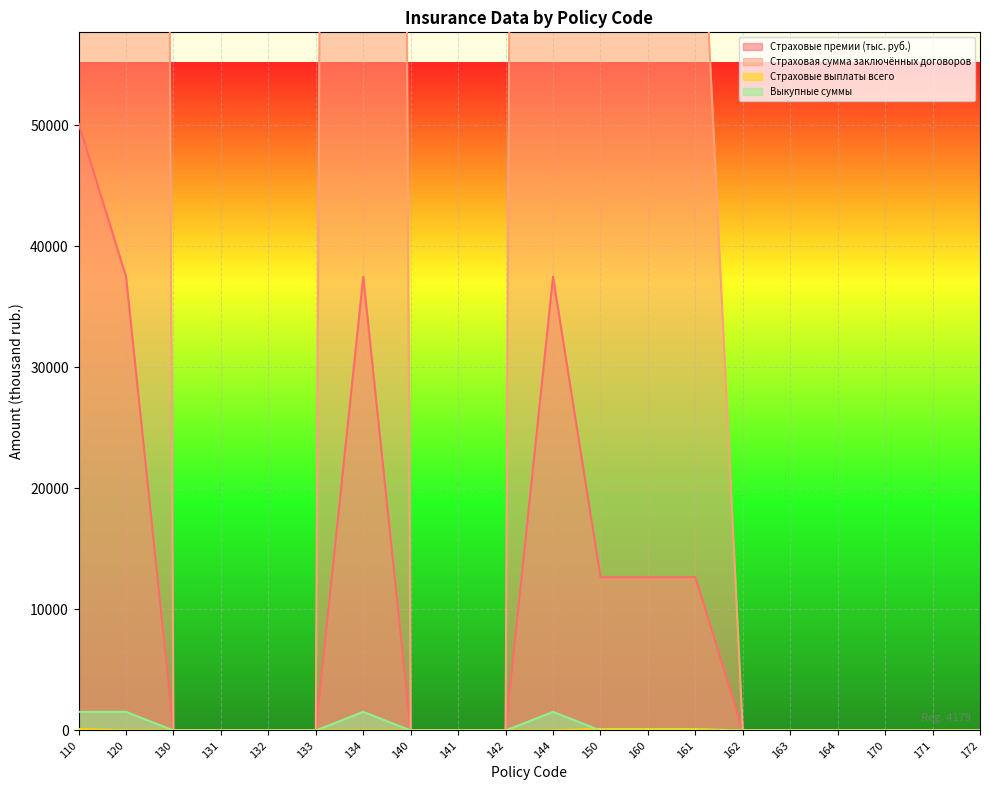

At which label is Выкупные суммы closest to 770?

130